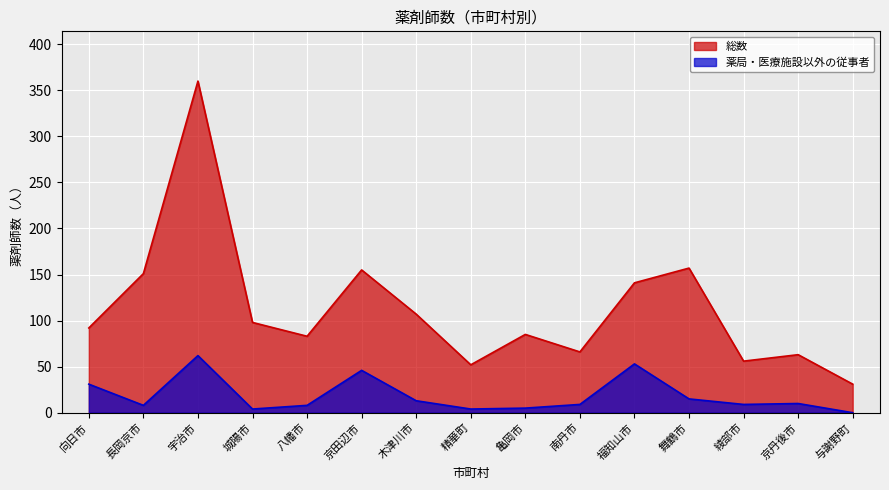

At how many categories does at least one series exceed 251?

1